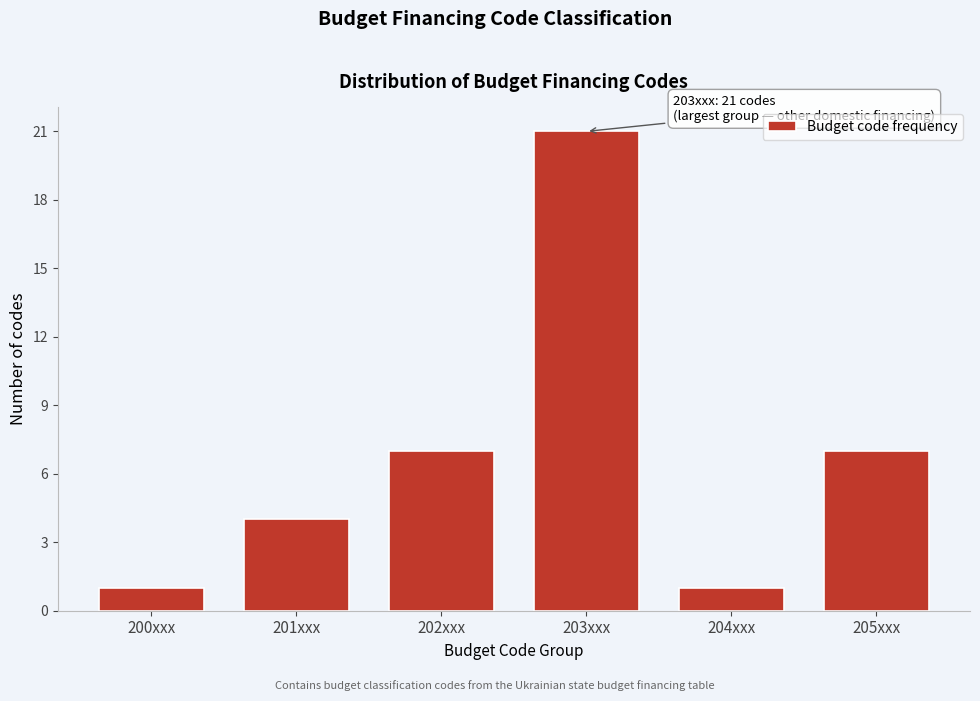

Reading left to right, transcribe all the data shown in this chart.

1	4	7	21	1	7